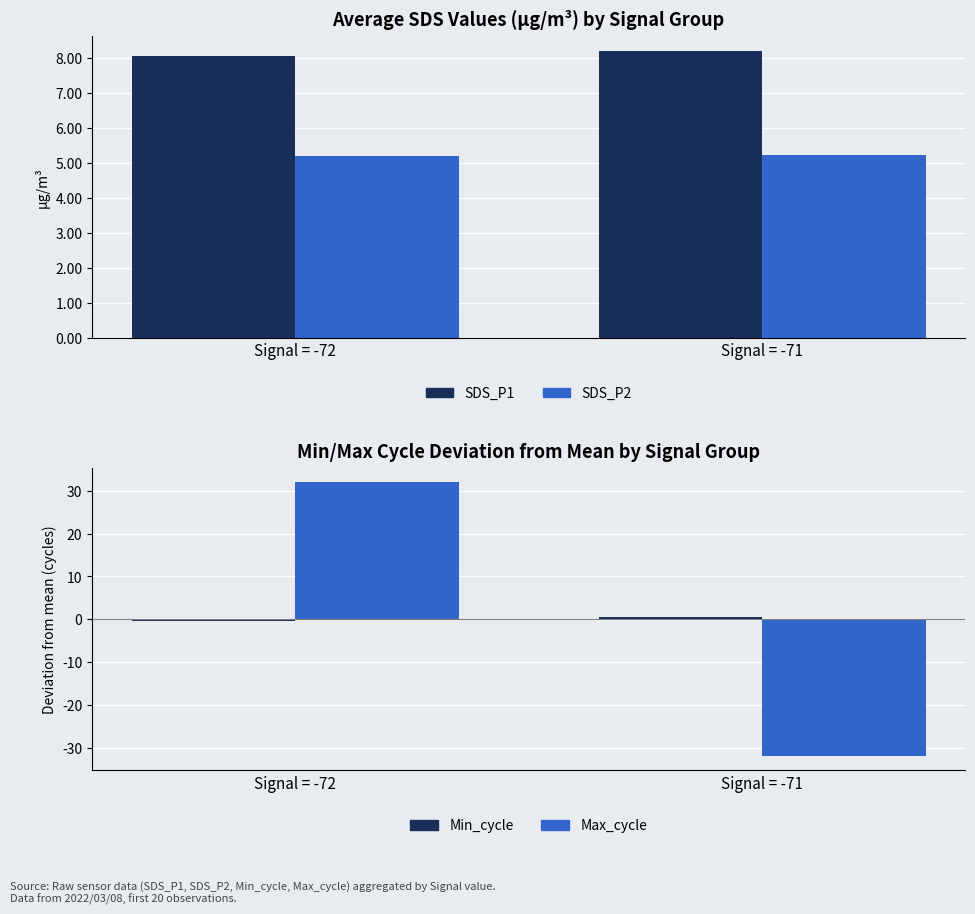

What is the value of the SDS_P1 bar at the 1st from the left?

8.1